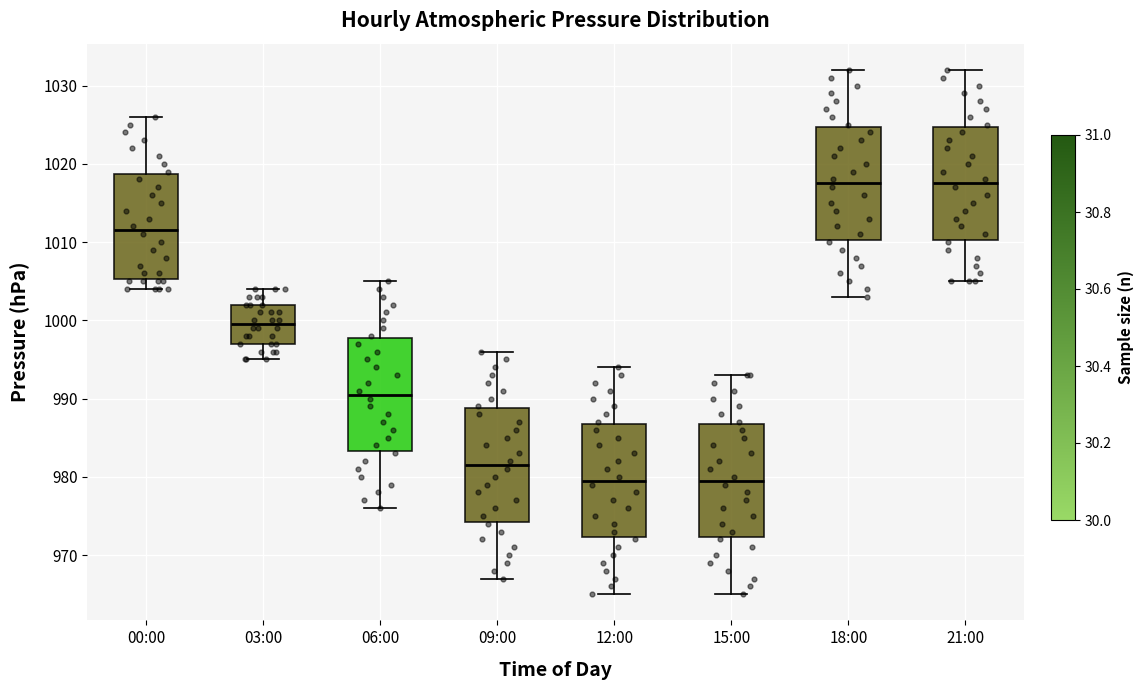

Where is the lower edge of the box for 18:00 on the y-axis? The values are not printed on the chart, so give them approximately, as read against the axis.

1010